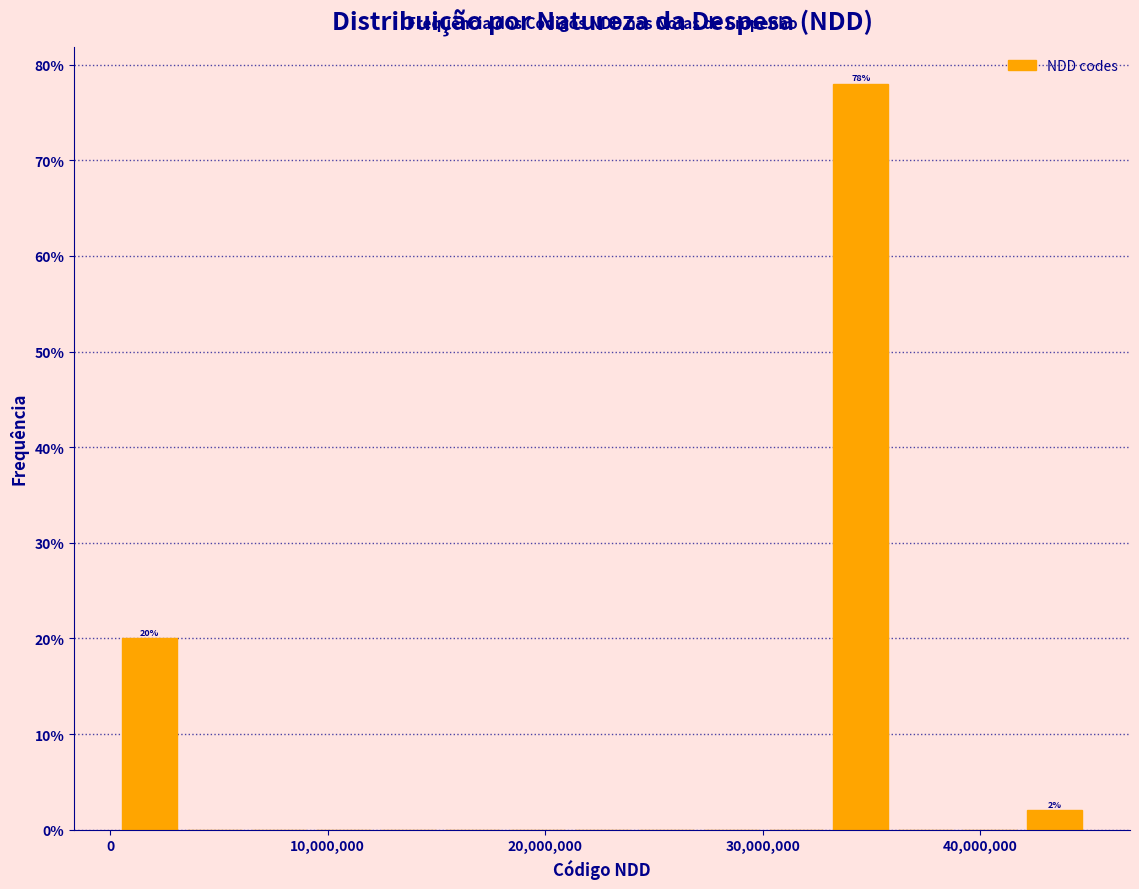

Read against the x-axis, roughly where is the centre of the tallest bar?

35000000